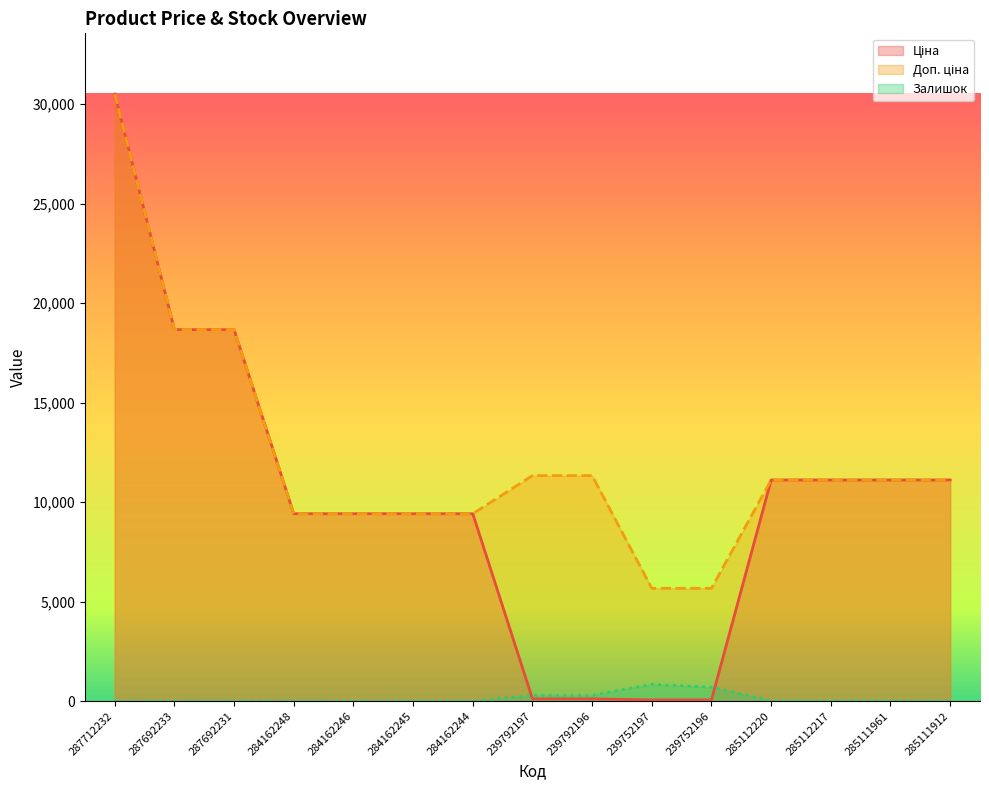

Reading left to right, what are all the values shown in this chart?

Ціна: 287712232=30512.3	287692233=18671.5	287692231=18671.5	284162248=9416.9	284162246=9416.9	284162245=9416.9	284162244=9416.9	239792197=113.3	239792196=113.3	239752197=56.7	239752196=56.7	285112220=11113.6	285112217=11113.6	285111961=11113.6	285111912=11113.6
Доп. ціна: 287712232=30512.3	287692233=18671.5	287692231=18671.5	284162248=9416.9	284162246=9416.9	284162245=9416.9	284162244=9416.9	239792197=11334.0	239792196=11334.0	239752197=5667.0	239752196=5667.0	285112220=11113.6	285112217=11113.6	285111961=11113.6	285111912=11113.6
Залишок: 287712232=0.0	287692233=0.0	287692231=0.0	284162248=0.0	284162246=0.0	284162245=7.0	284162244=1.0	239792197=289.0	239792196=290.0	239752197=845.0	239752196=698.0	285112220=17.0	285112217=17.0	285111961=17.0	285111912=14.0